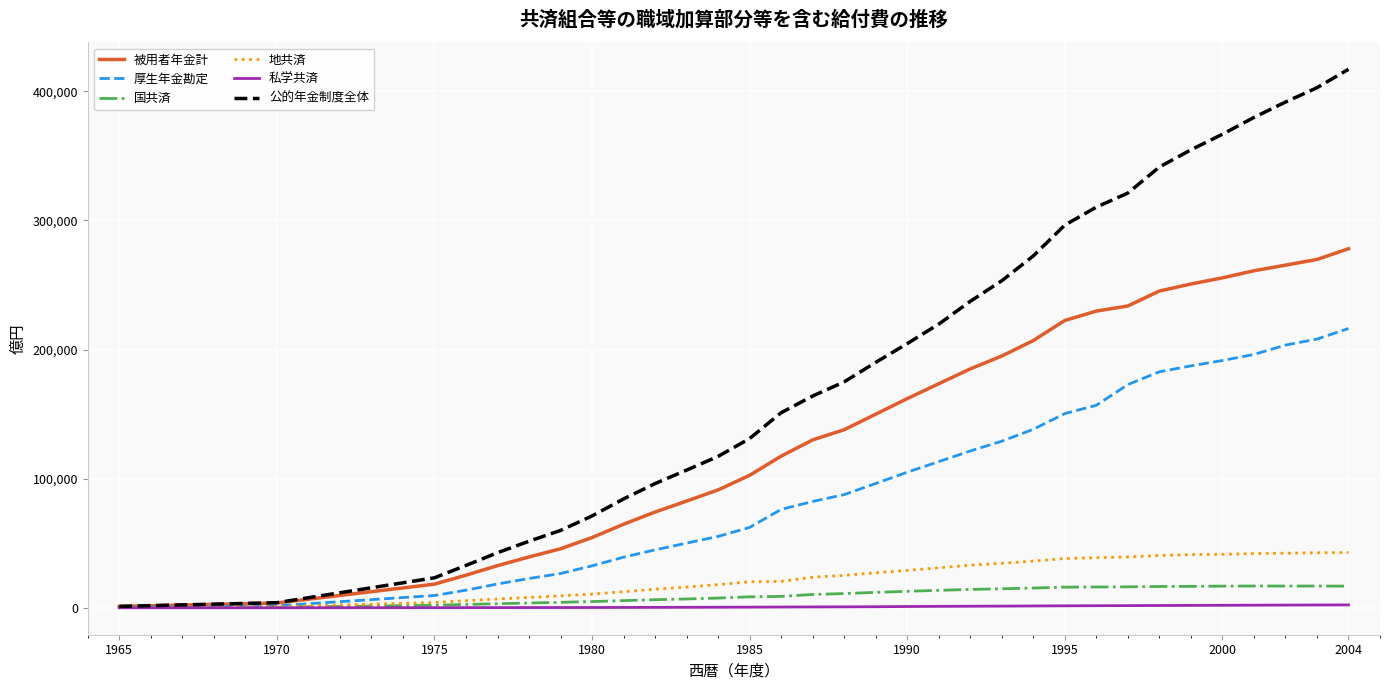

What is the greatest value displayed?

417121